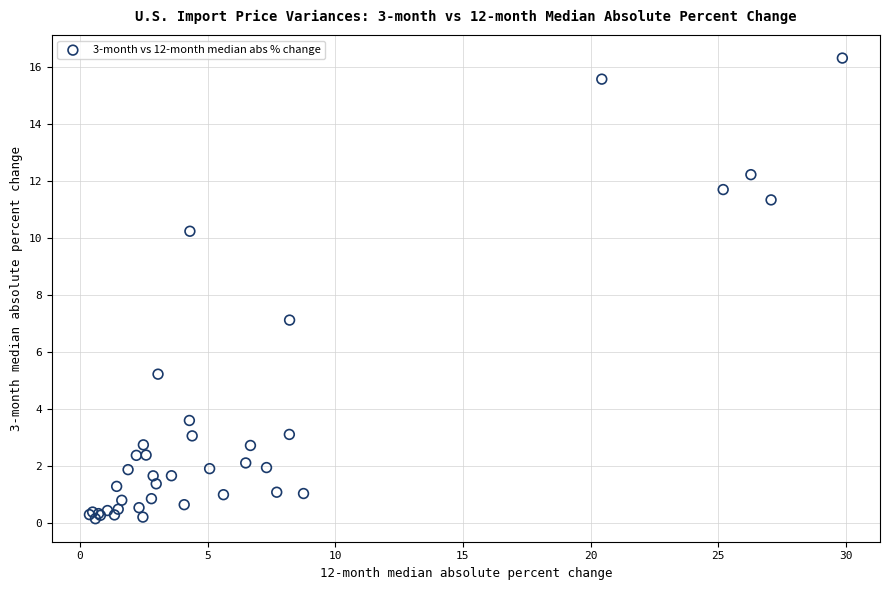

What Y value in the scatter plot is closest to 8?

7.1